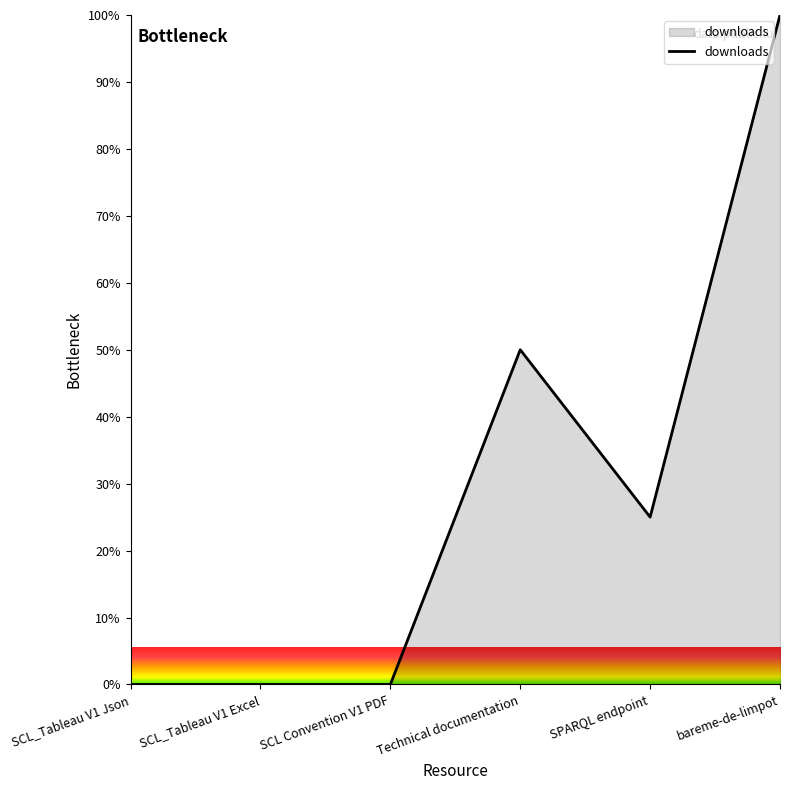

Which label corresponds to the largest value in the chart?

bareme-de-limpot